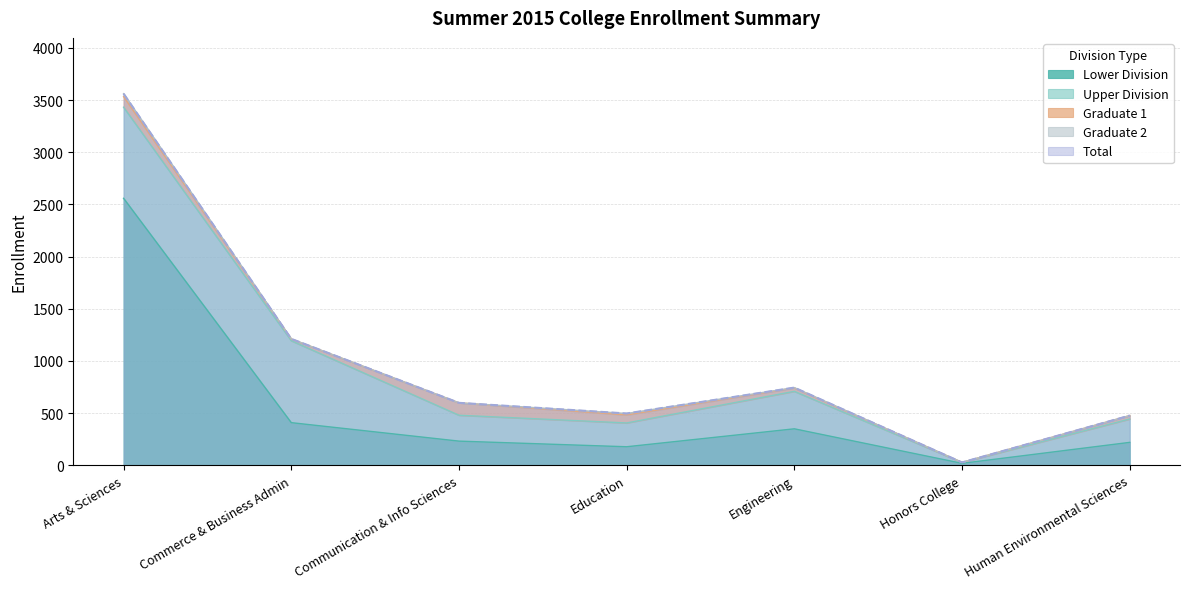

What is the label of the 4th point from the left?

Education